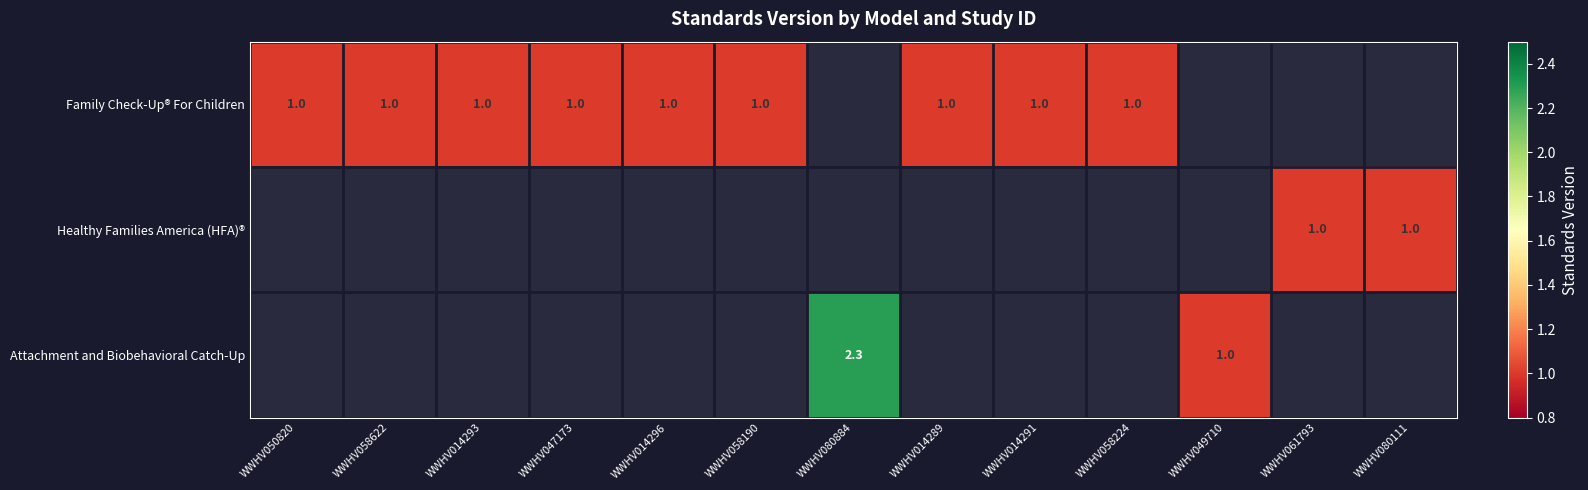

What is the sum of the Family Check-Up® For Children values at WWHV014296 and WWHV058190?

2.0